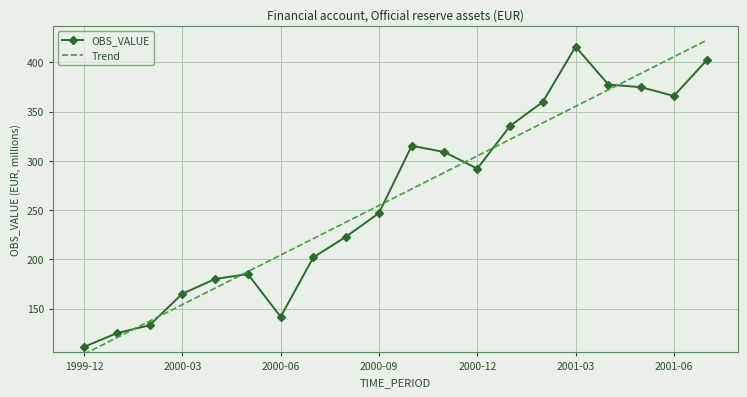

True or false: OBS_VALUE and Trend cross at least once.

True